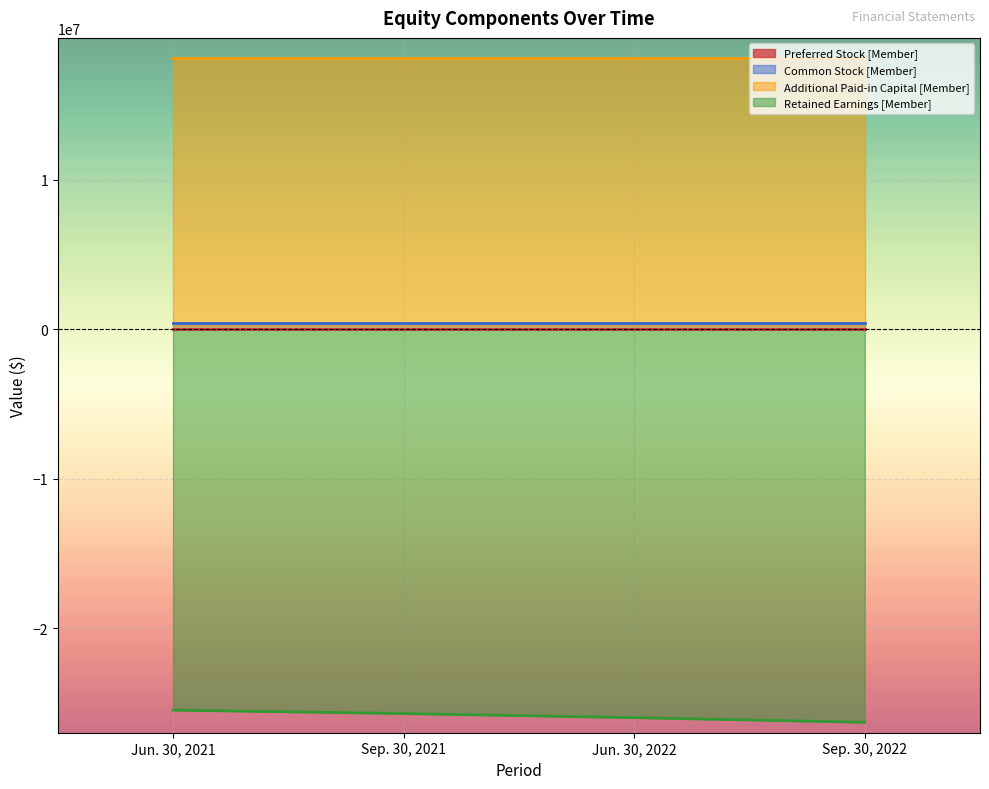

The value of Additional Paid-in Capital [Member] at Sep. 30, 2022 is 18143000. True or false?

True